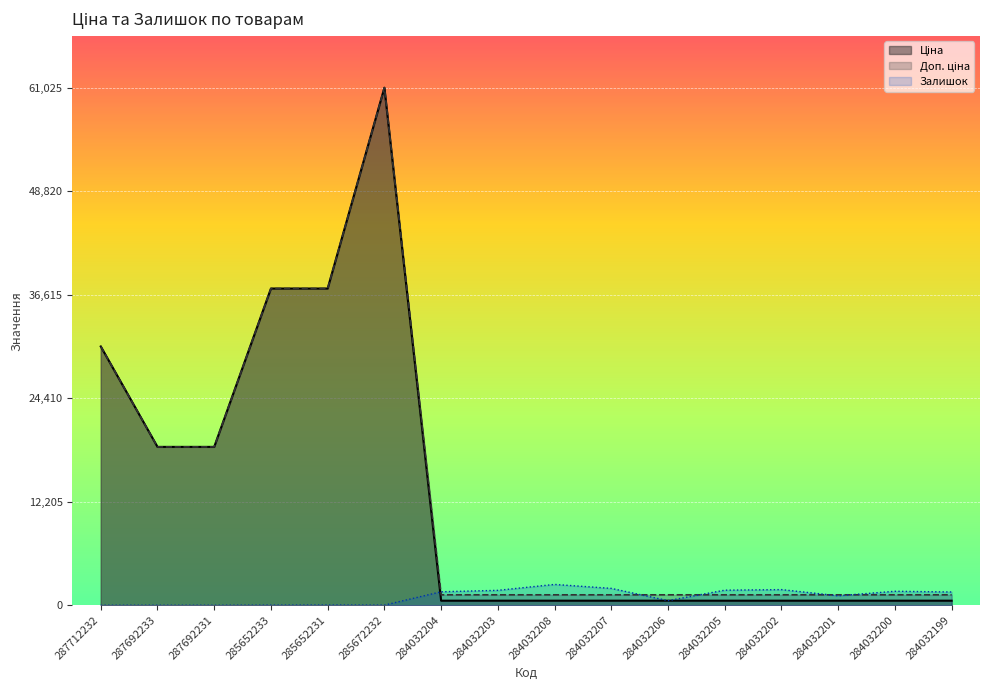

Which series changed the most between 284032204 and 284032206?

Залишок